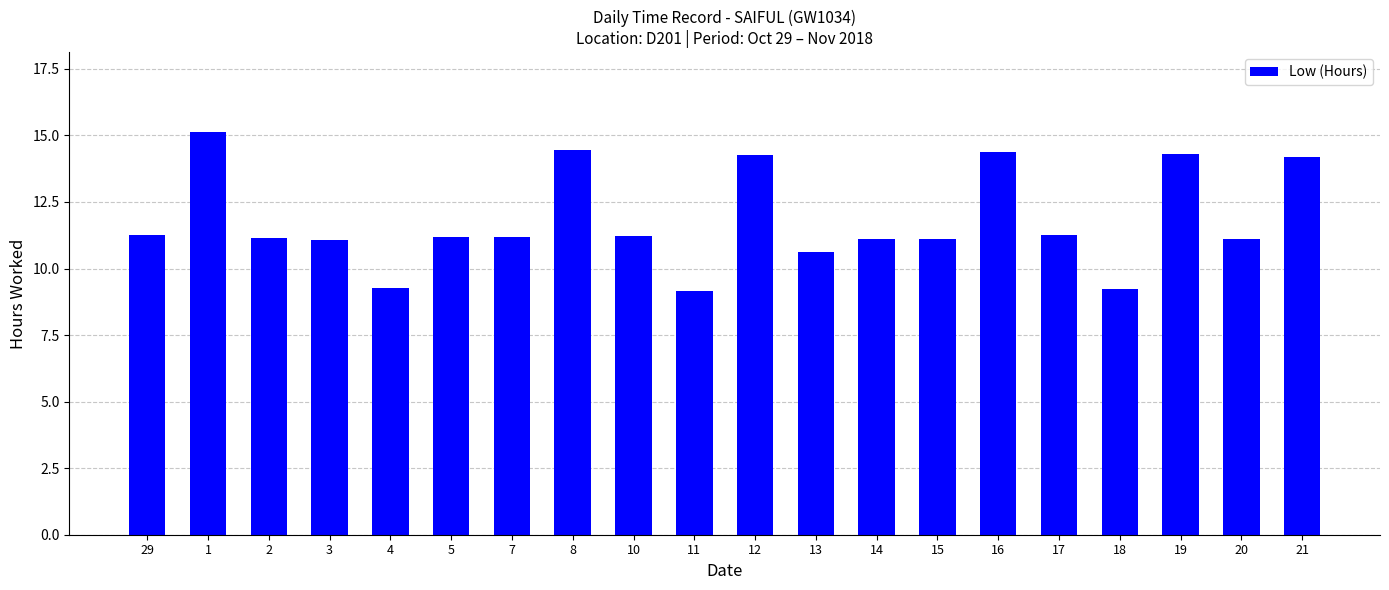

What is the smallest value displayed?

9.2